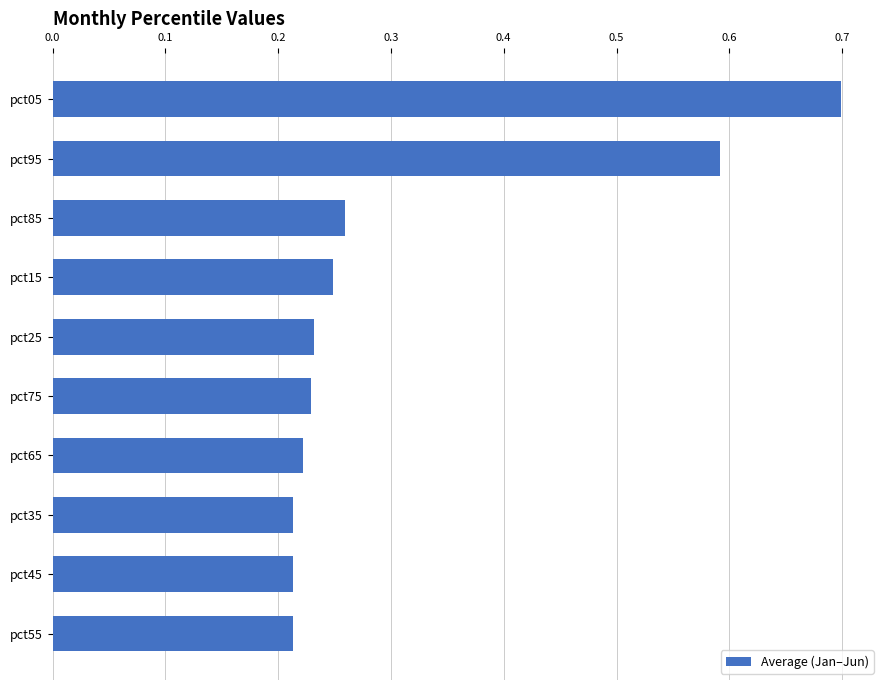

Count the values in the range 0 to 1.

10